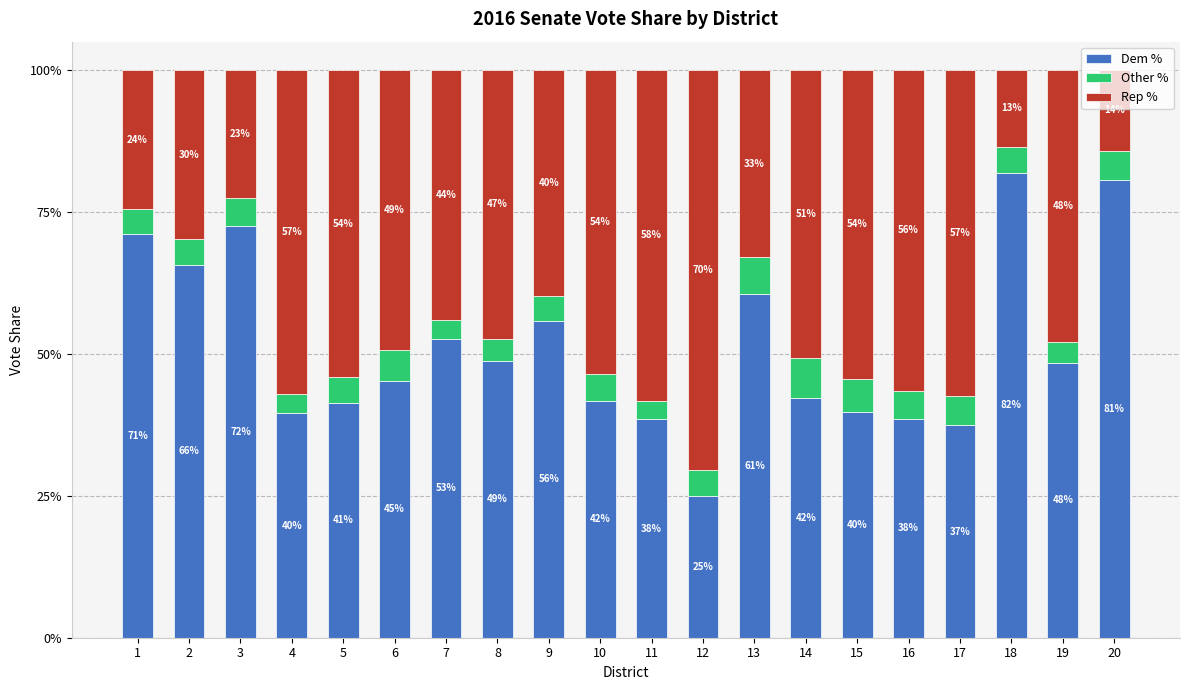

Are the bars horizontal?

No